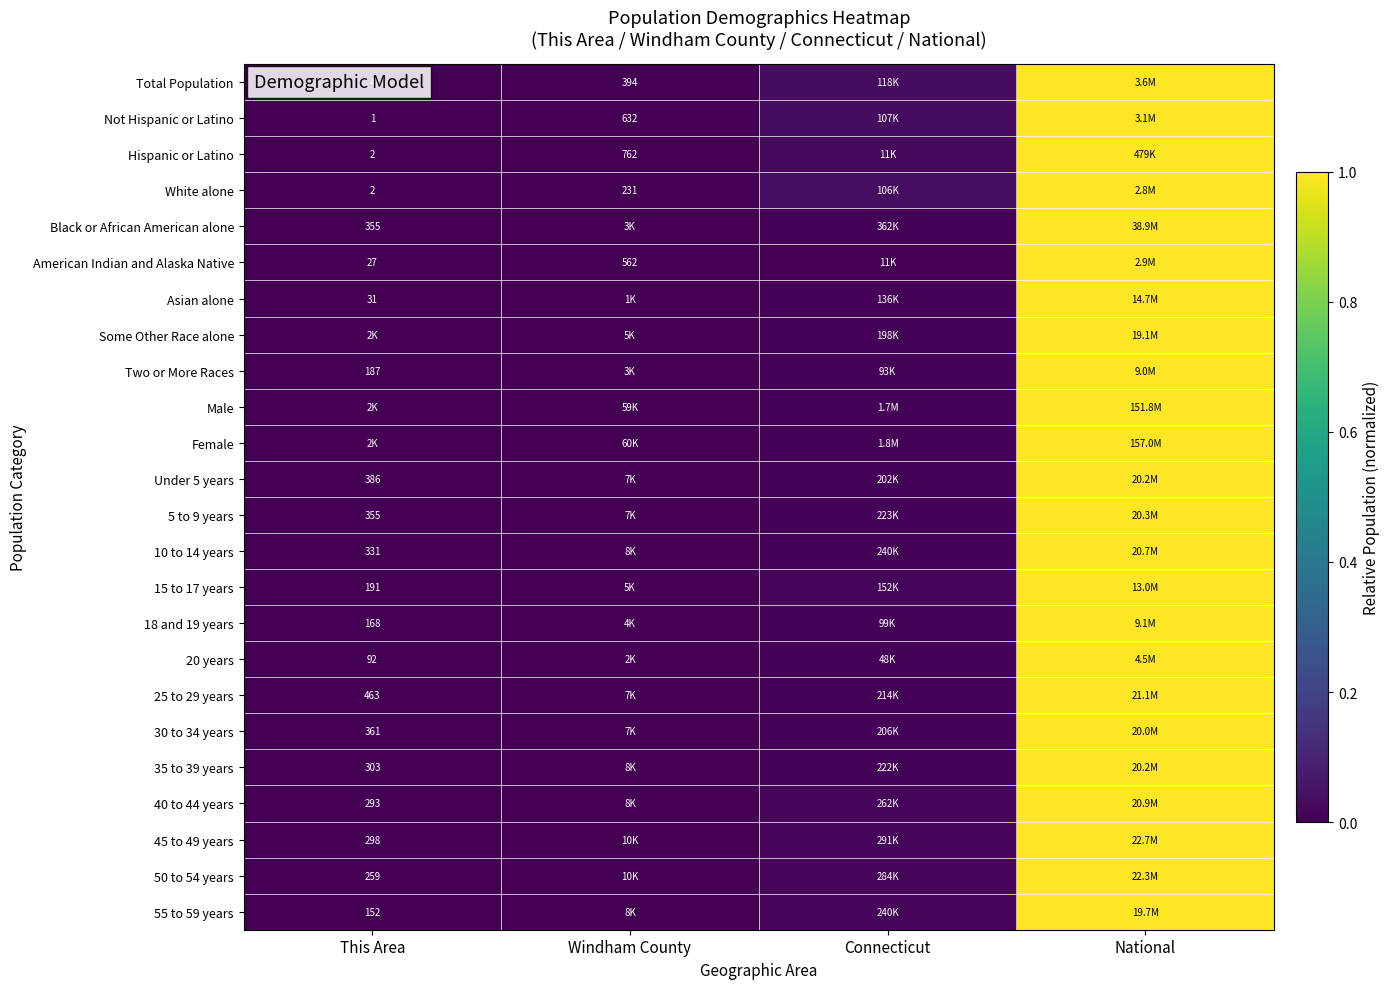

What is the total value across all series at National?

24.0